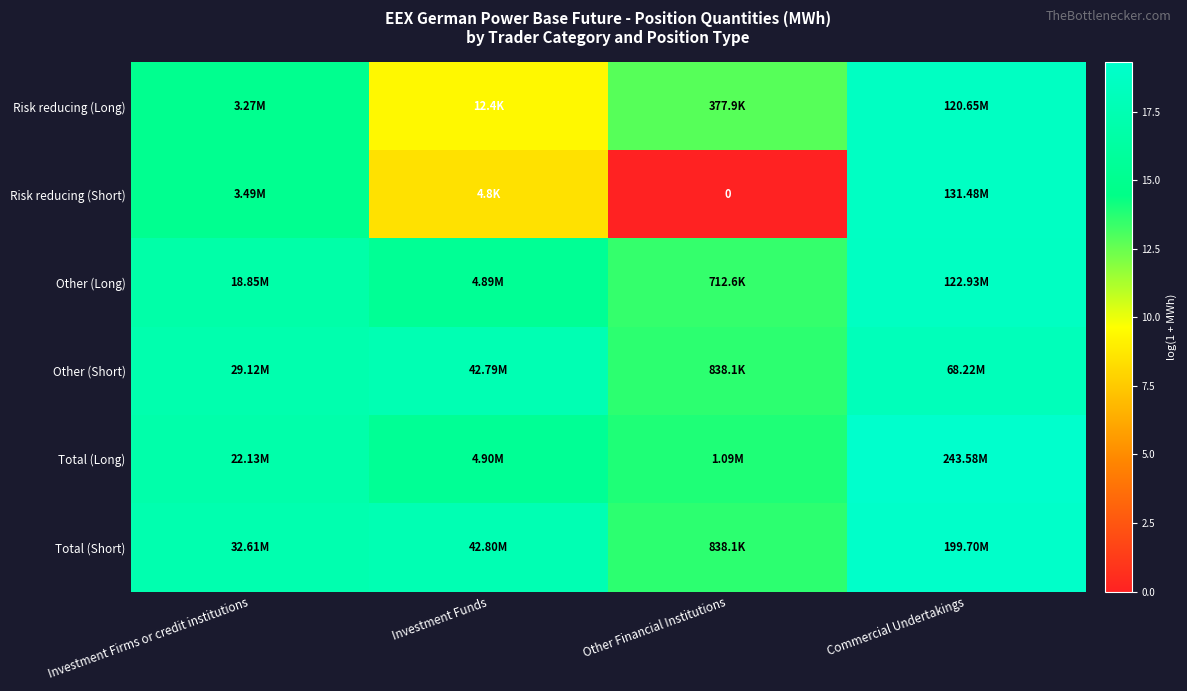

What is the difference between the maximum and minimum values in the Other (Short) series?

4.4